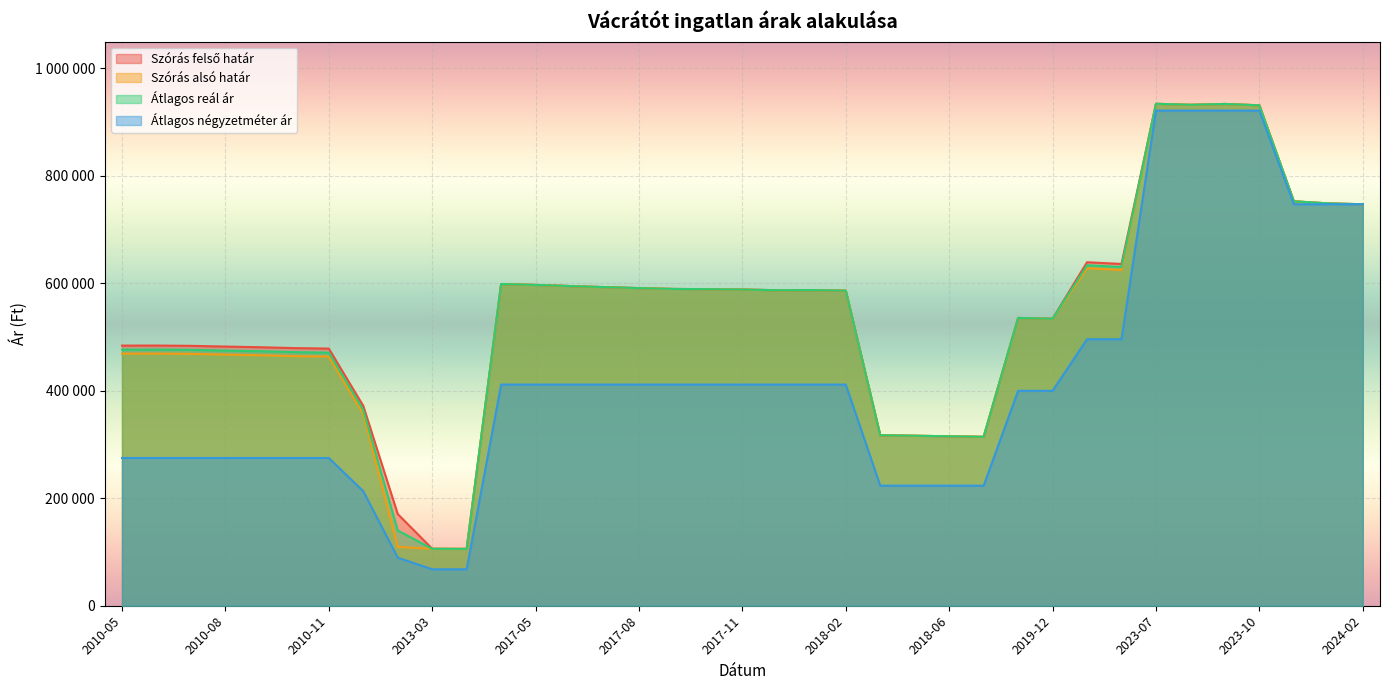

What is the sum of all Szórás felső határ values?

20221650